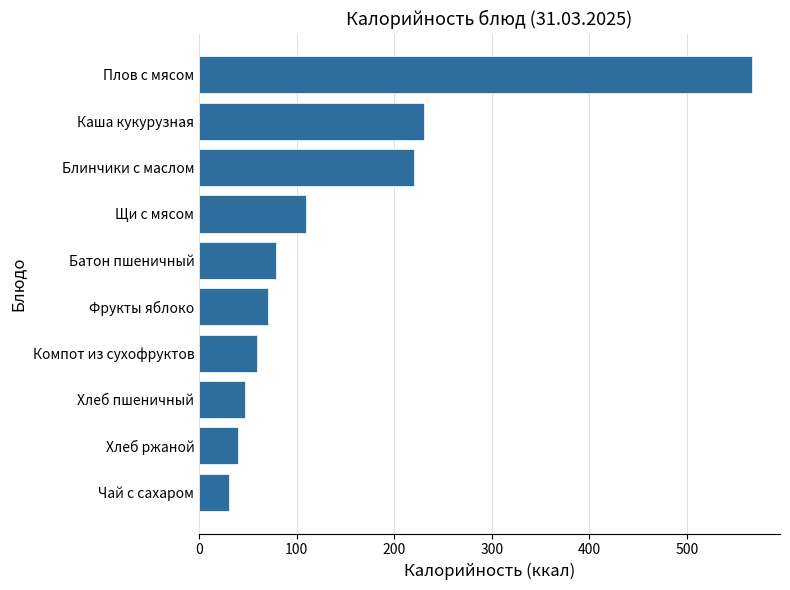

How many values exceed 78?

5